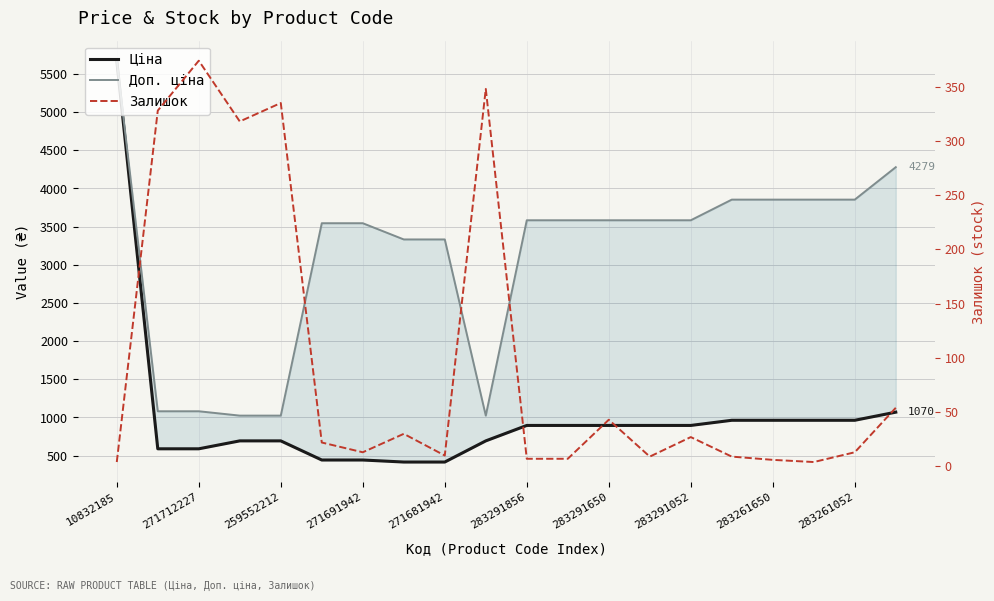

Reading right to left, what are all the values shown in this chart?

Ціна: 1069.8	963.5	963.5	963.5	963.5	895.9	895.9	895.9	895.9	895.9	693.7	416.6	416.6	443.1	443.1	693.7	693.7	589.9	589.9	5673.8
Доп. ціна: 4279.1	3854.0	3854.0	3854.0	3854.0	3583.6	3583.6	3583.6	3583.6	3583.6	1024.6	3332.5	3332.5	3545.0	3545.0	1024.6	1024.6	1081.7	1081.7	5673.8
Залишок: 54.0	13.0	4.0	6.0	9.0	27.0	9.0	43.0	7.0	7.0	348.0	10.0	30.0	13.0	22.0	335.0	318.0	374.0	328.0	4.0